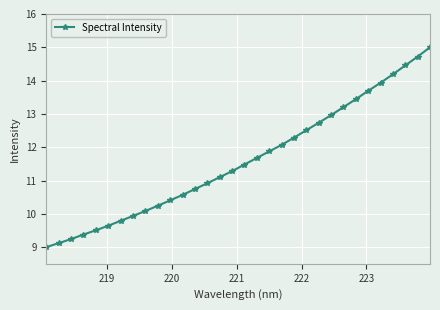

How many data points are less than 11?

14